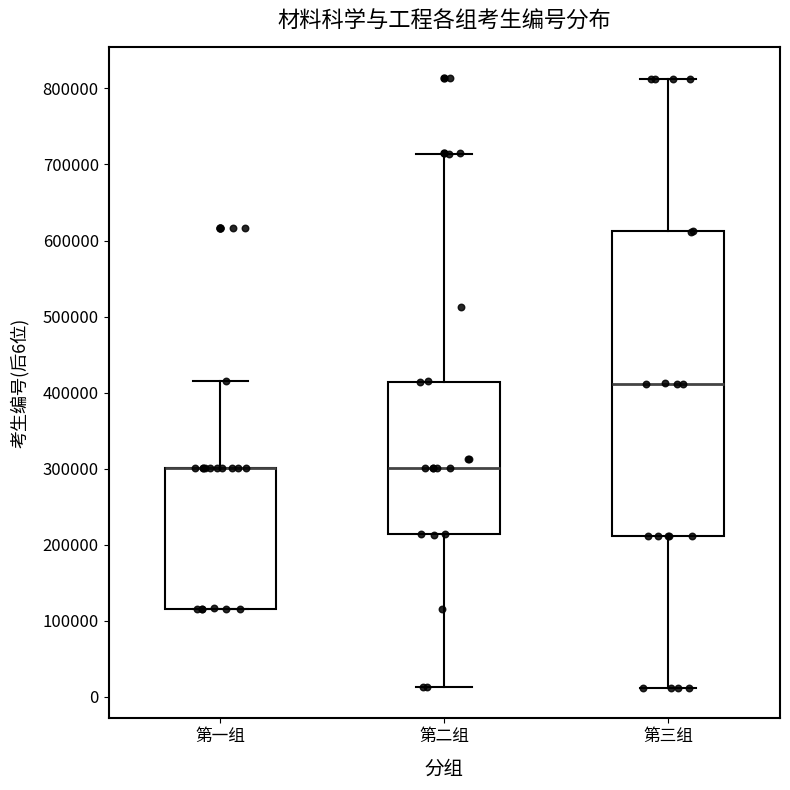

Reading left to right, read every box against the y-axis: the position of its median line, the range the box covers, and the ends of its whiskers. The values are not printed on the chart, so give them approximately, as read against the axis.

第一组: median 300000 (drawn on the box's upper edge), box 120000 to 300000, whiskers 120000 to 420000
第二组: median 300000, box 210000 to 410000, whiskers 10000 to 710000
第三组: median 410000, box 210000 to 610000, whiskers 10000 to 810000